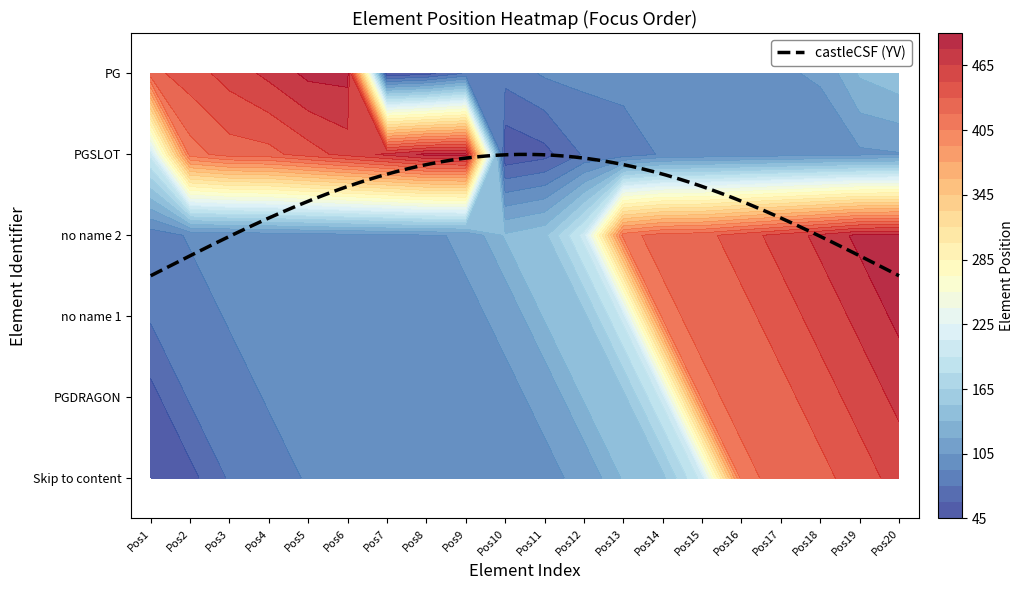

Reading left to right, what are all the values shown in this chart?

Skip to content: 0=48	1=55	2=77	3=81	4=92	5=94	6=96	7=98	8=100	9=102	10=104	11=106	12=137	13=146	14=201	15=413	16=428	17=430	18=443	19=456
PGDRAGON: 0=55	1=77	2=81	3=92	4=94	5=96	6=98	7=100	8=102	9=104	10=106	11=137	12=146	13=201	14=413	15=428	16=430	17=443	18=456	19=469
no name 1: 0=77	1=81	2=92	3=94	4=96	5=98	6=100	7=102	8=104	9=106	10=137	11=146	12=201	13=413	14=428	15=430	16=443	17=456	18=469	19=484
no name 2: 0=81	1=92	2=94	3=96	4=98	5=100	6=102	7=104	8=106	9=137	10=146	11=201	12=413	13=428	14=430	15=443	16=456	17=469	18=484	19=485
PGSLOT: 0=201	1=413	2=428	3=430	4=443	5=456	6=469	7=484	8=485	9=48	10=55	11=77	12=81	13=92	14=94	15=96	16=98	17=100	18=102	19=104
PG: 0=430	1=443	2=456	3=469	4=484	5=485	6=48	7=55	8=77	9=81	10=92	11=94	12=96	13=98	14=100	15=102	16=104	17=106	18=137	19=146